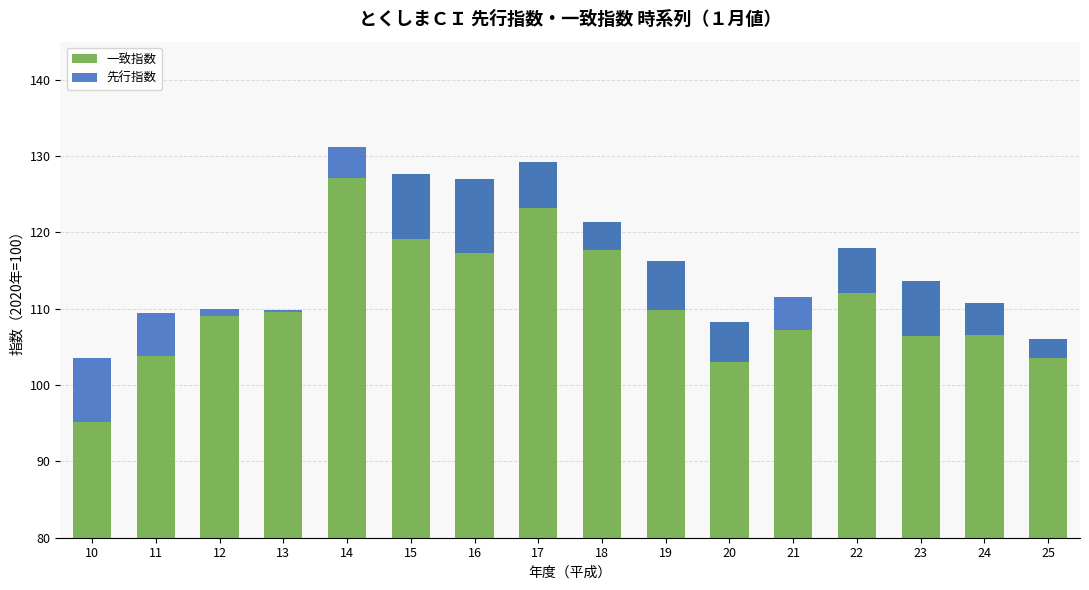

Is it true that 先行指数 equals -2.4 at 15?

False